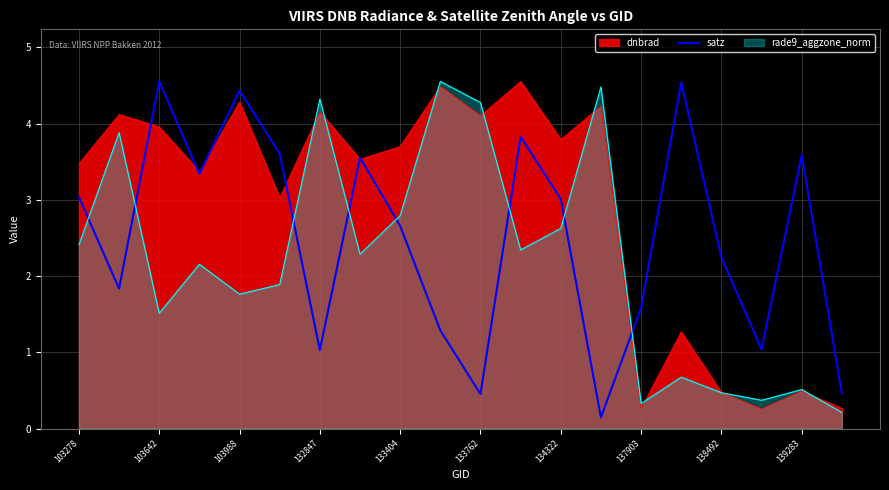

What is the maximum value for satz?

4.6